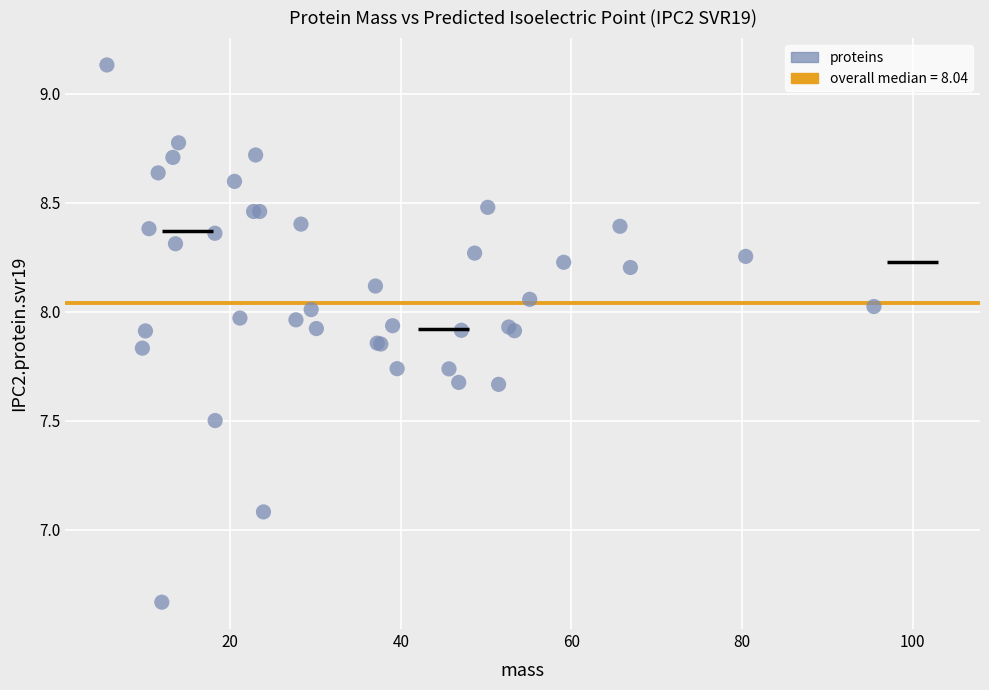

What Y value in the scatter plot is closest to 7?

7.1